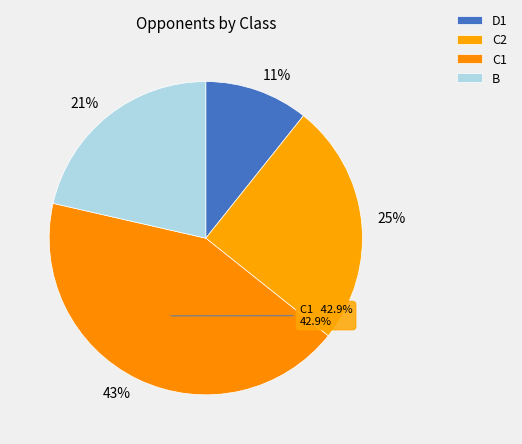

How much of the chart is everything except C1?

57.1%